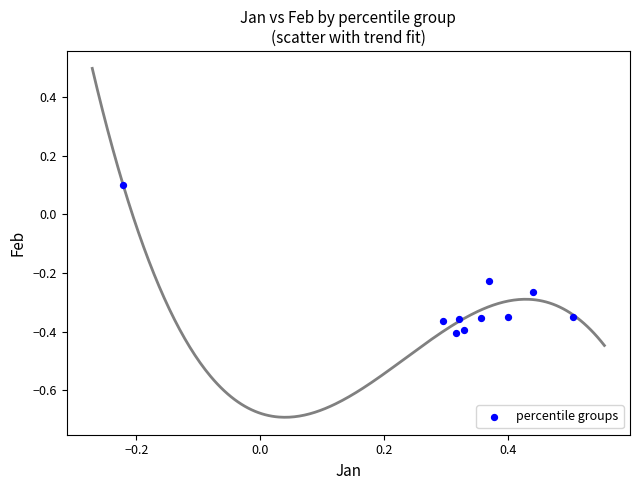

What is the range of Y values (max minus min)?

0.5